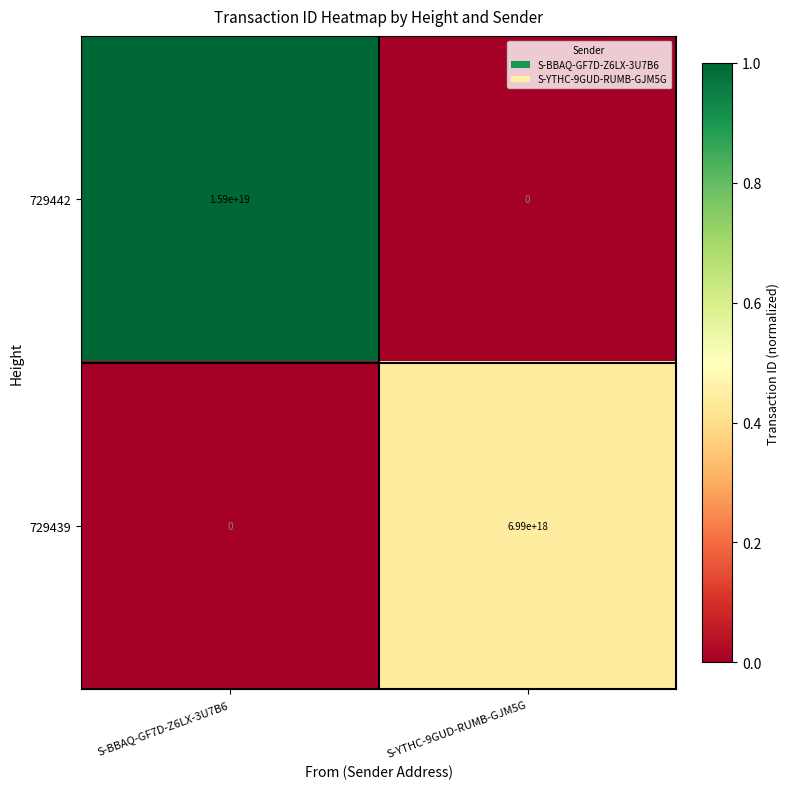

Where is 729442 nearest to the value 7950000000000000000?

S-BBAQ-GF7D-Z6LX-3U7B6